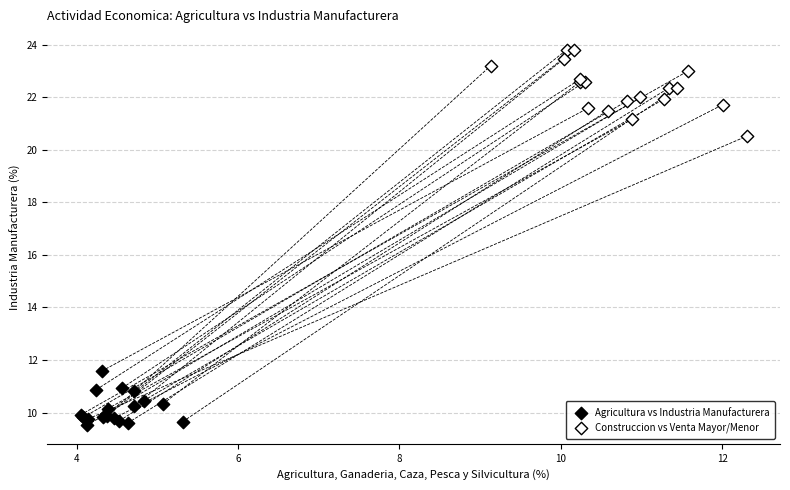

Which series has the widest spread of Y values?

Construccion vs Venta Mayor/Menor